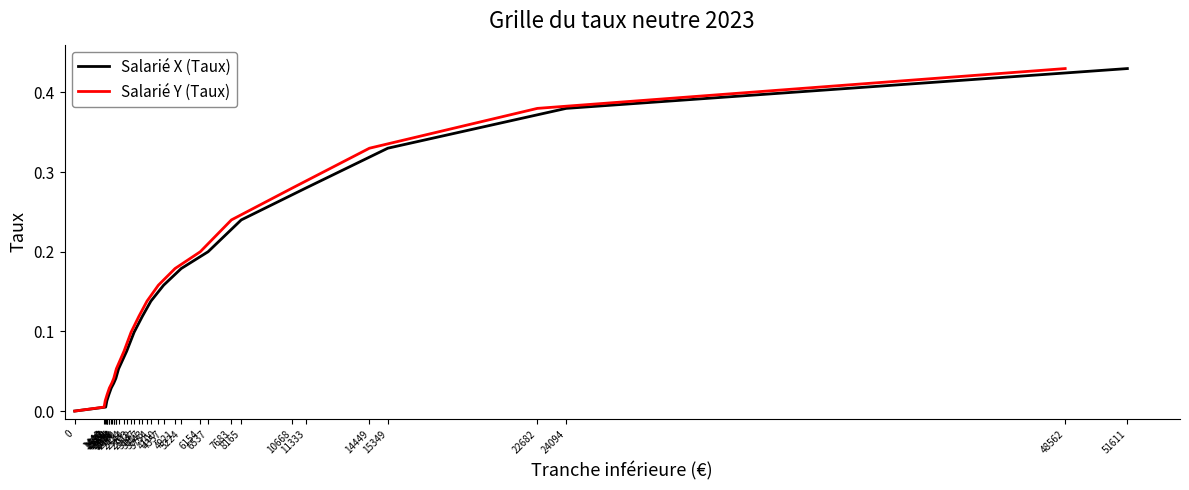

How many positive values does the Salarié Y (Taux) series have?

19